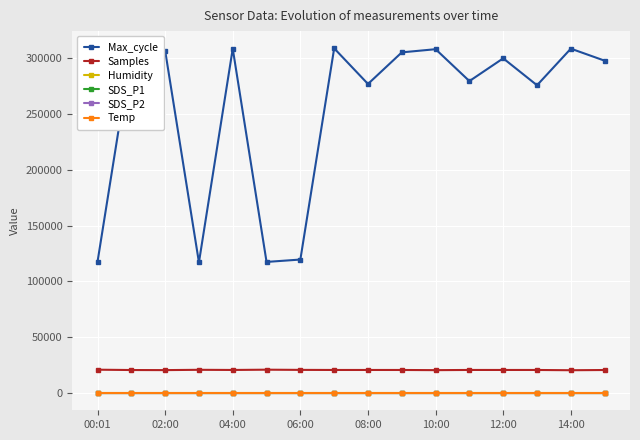

Which series has the largest range (max minus min)?

Max_cycle